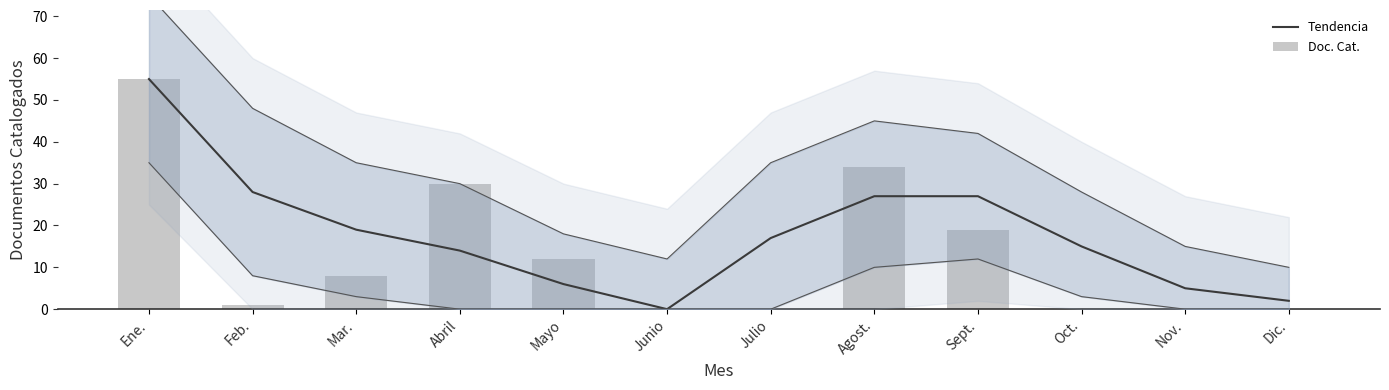

What is the value of the Tendencia bar at the 11th from the left?

5